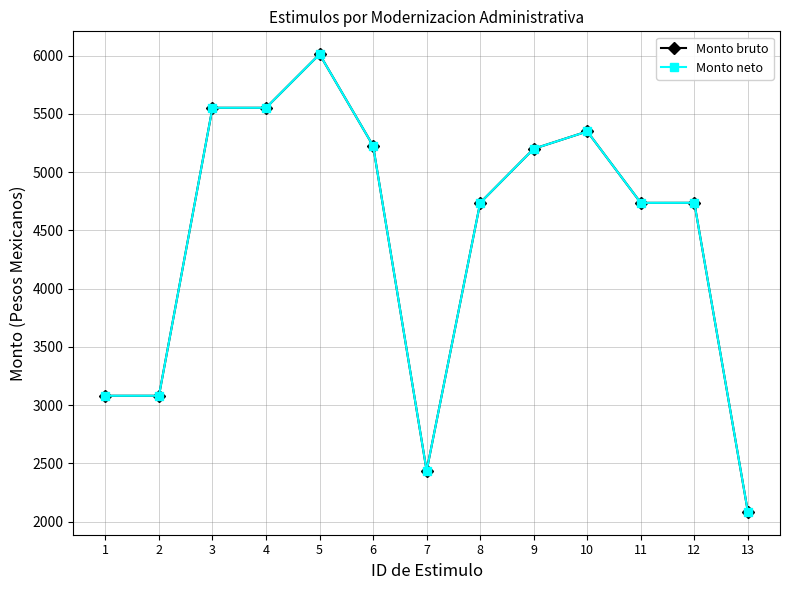

True or false: Monto bruto and Monto neto intersect in this chart.

False